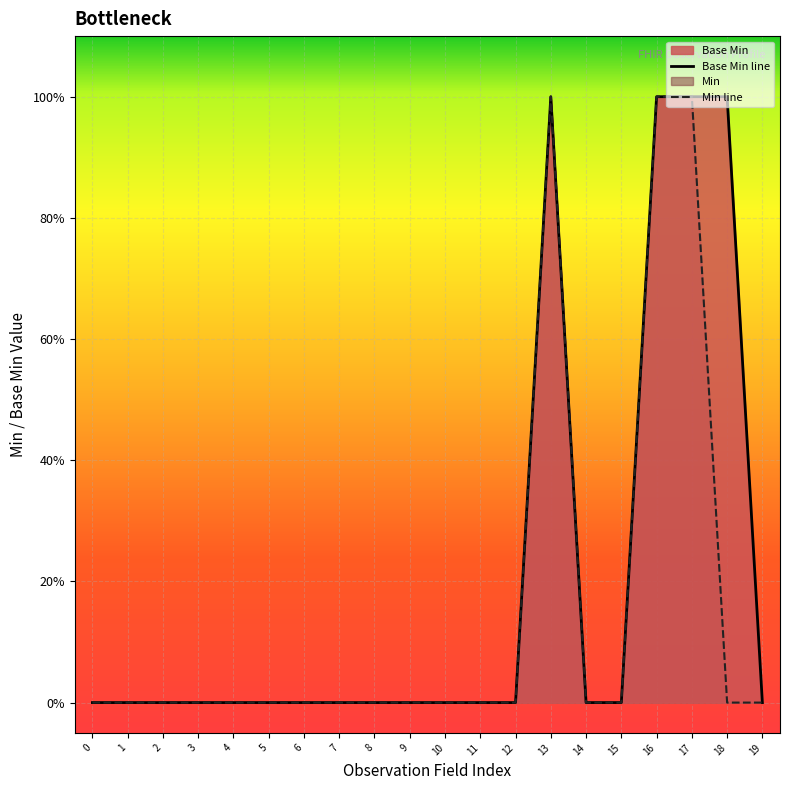

How many categories are shown in the chart?

20